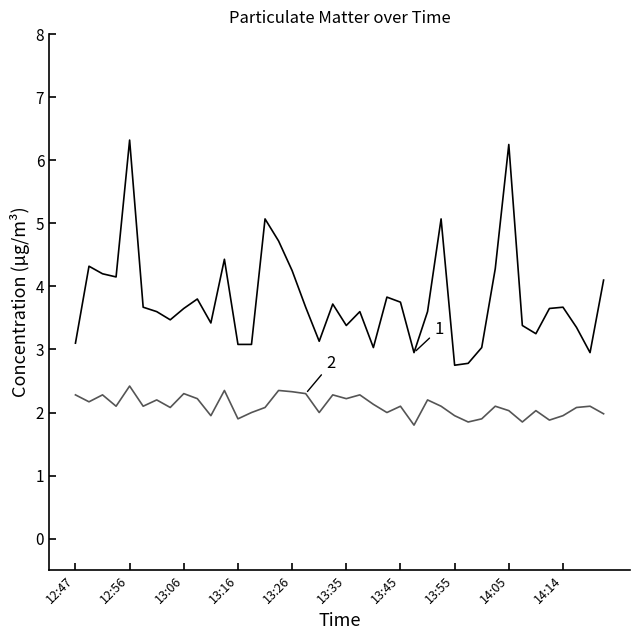

What is the minimum value shown in the chart?

1.8